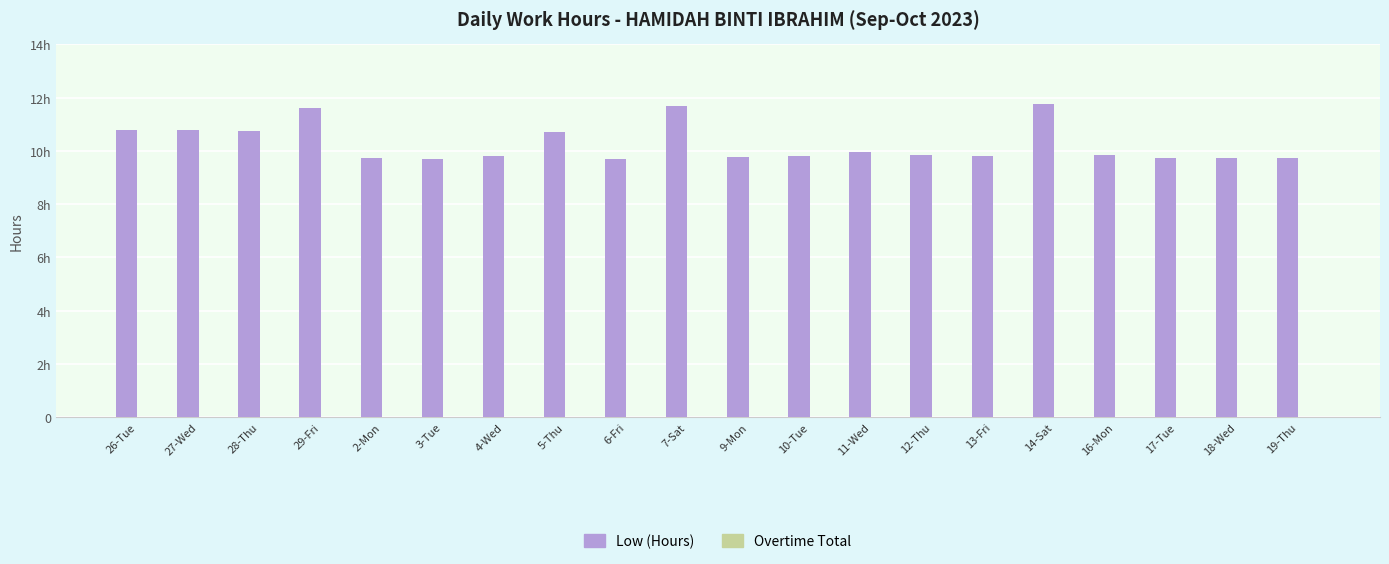

How many bars are there in total?

40